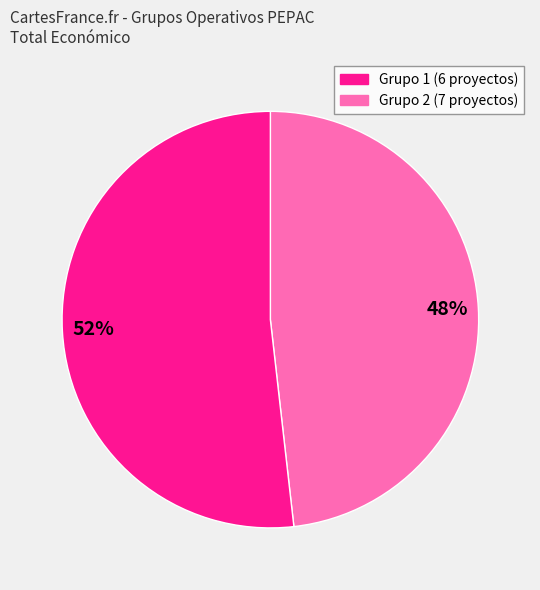

Is there a majority slice in this chart?

Yes